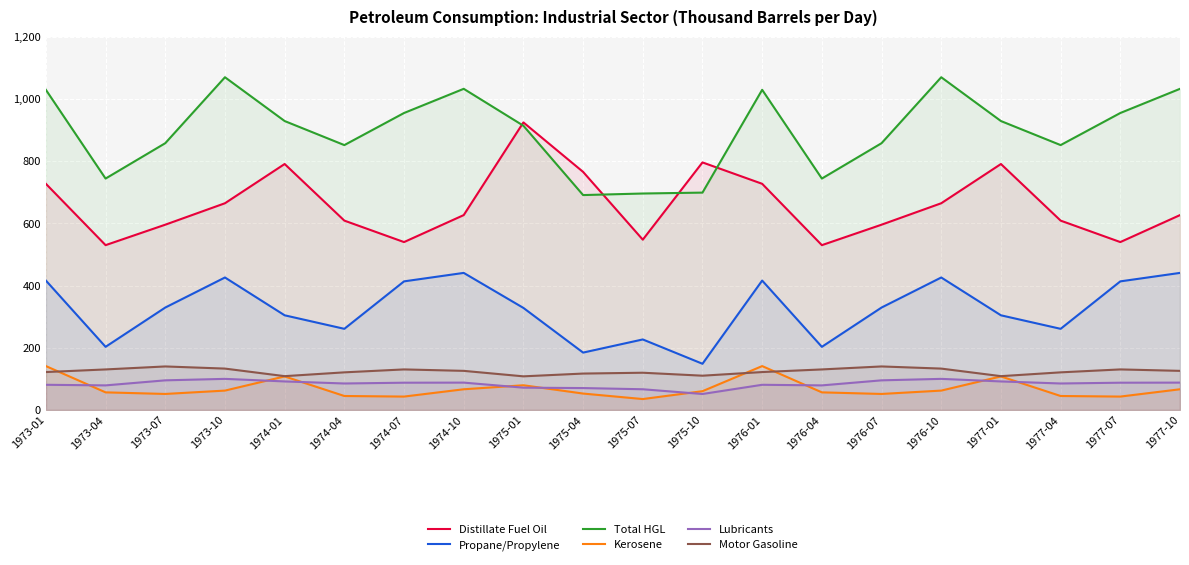

At 1975-01, list the series in order from smallest to largest.

Lubricants, Kerosene, Motor Gasoline, Propane/Propylene, Total HGL, Distillate Fuel Oil